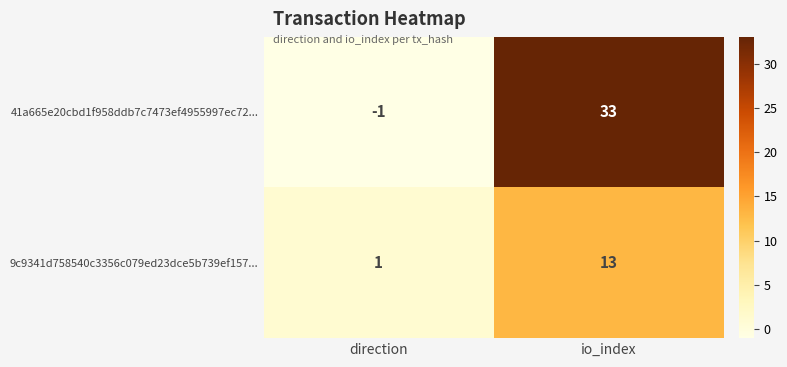

Is it true that 41a665e20cbd1f958ddb7c7473ef4955997ec72... equals 11 at io_index?

False